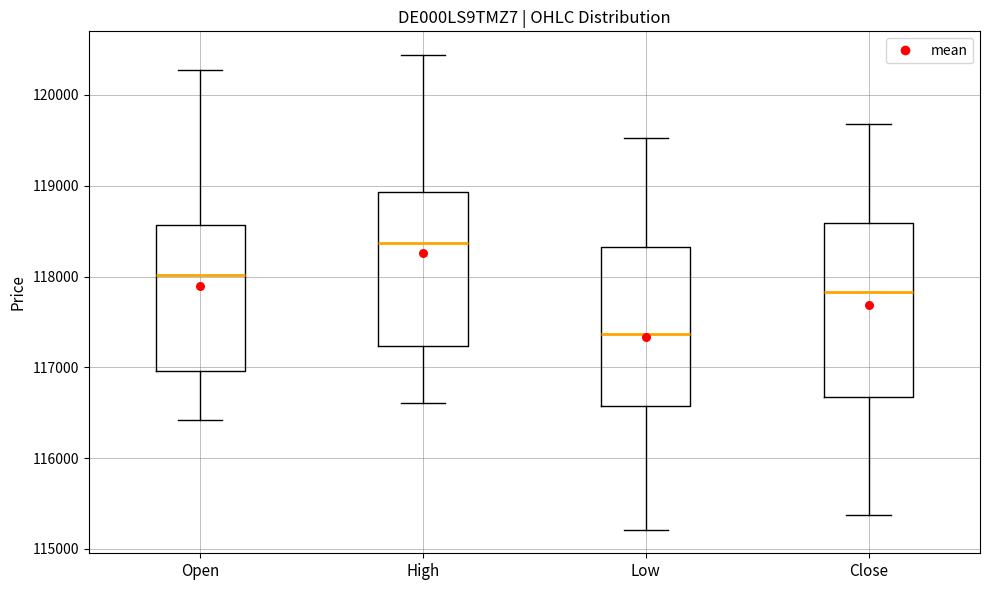

Reading left to right, read every box against the y-axis: the position of its median line, the range the box covers, and the ends of its whiskers. The values are not printed on the chart, so give them approximately, as read against the axis.

Open: median 118000, box 117000 to 118600, whiskers 116400 to 120300
High: median 118400, box 117200 to 118900, whiskers 116600 to 120400
Low: median 117400, box 116600 to 118300, whiskers 115200 to 119500
Close: median 117800, box 116700 to 118600, whiskers 115400 to 119700